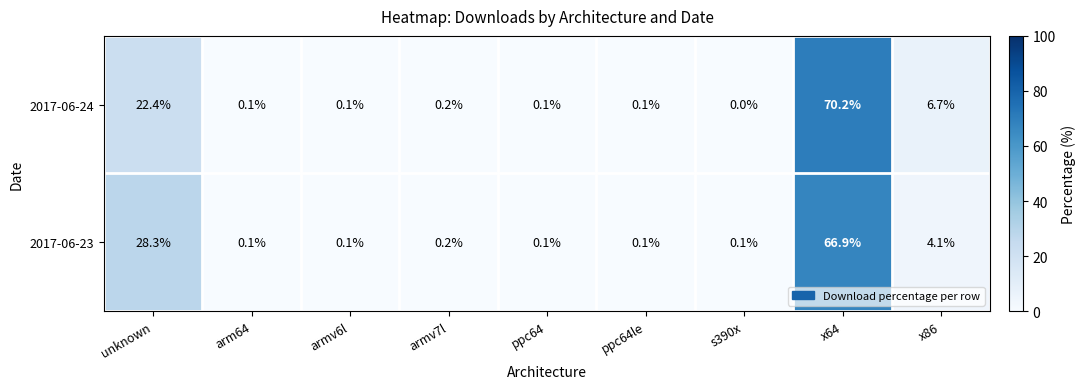

What is the sum of all 2017-06-24 values?

99.9